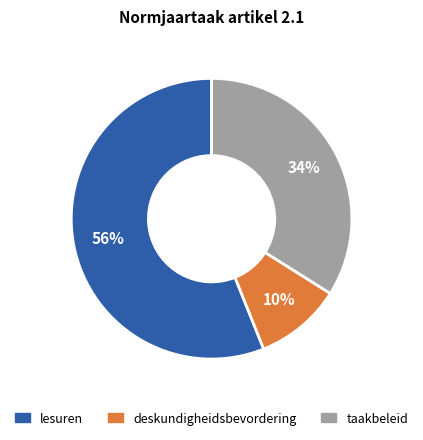

Do lesuren and deskundigheidsbevordering together represent more than half of the pie?

Yes